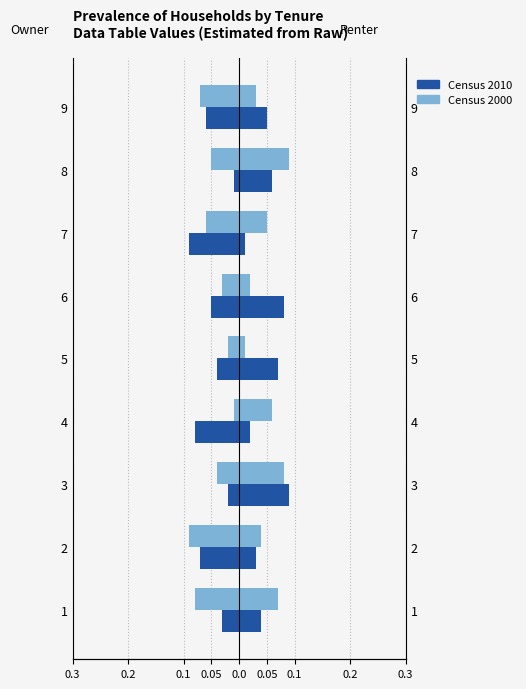

List the series in order of their peak value, lowest first.

Census 2000, Census 2010